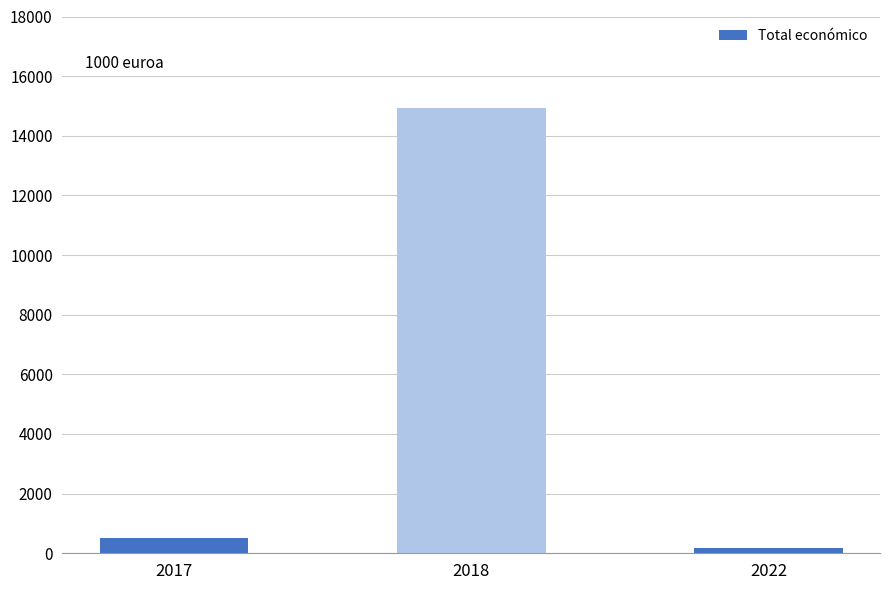

Rank the categories by value from lowest to highest.

2022, 2017, 2018